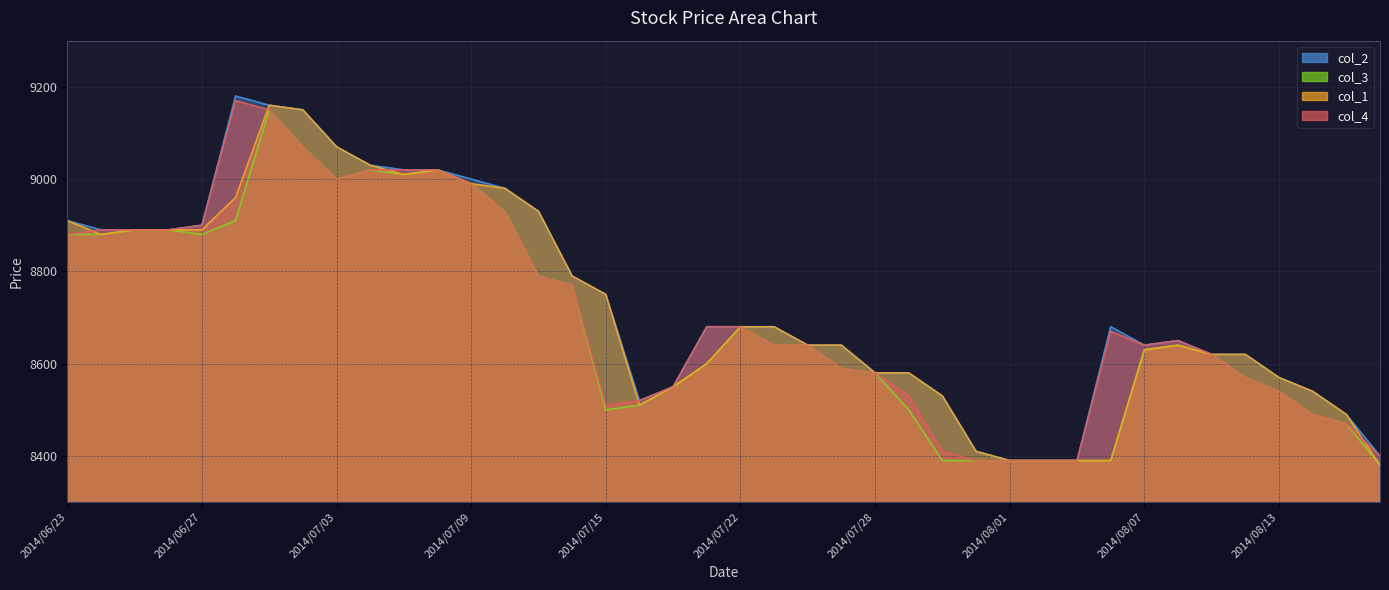

Rank the categories by col_4 value from highest to lowest.

2014/06/30, 2014/07/01, 2014/07/02, 2014/07/04, 2014/07/07, 2014/07/08, 2014/07/03, 2014/07/09, 2014/07/10, 2014/06/27, 2014/06/24, 2014/06/25, 2014/06/26, 2014/06/23, 2014/07/11, 2014/07/14, 2014/07/18, 2014/07/22, 2014/08/06, 2014/08/08, 2014/07/23, 2014/07/24, 2014/08/07, 2014/08/11, 2014/07/25, 2014/07/28, 2014/08/12, 2014/07/17, 2014/08/13, 2014/07/29, 2014/07/16, 2014/07/15, 2014/08/14, 2014/08/15, 2014/07/30, 2014/08/18, 2014/07/31, 2014/08/01, 2014/08/04, 2014/08/05